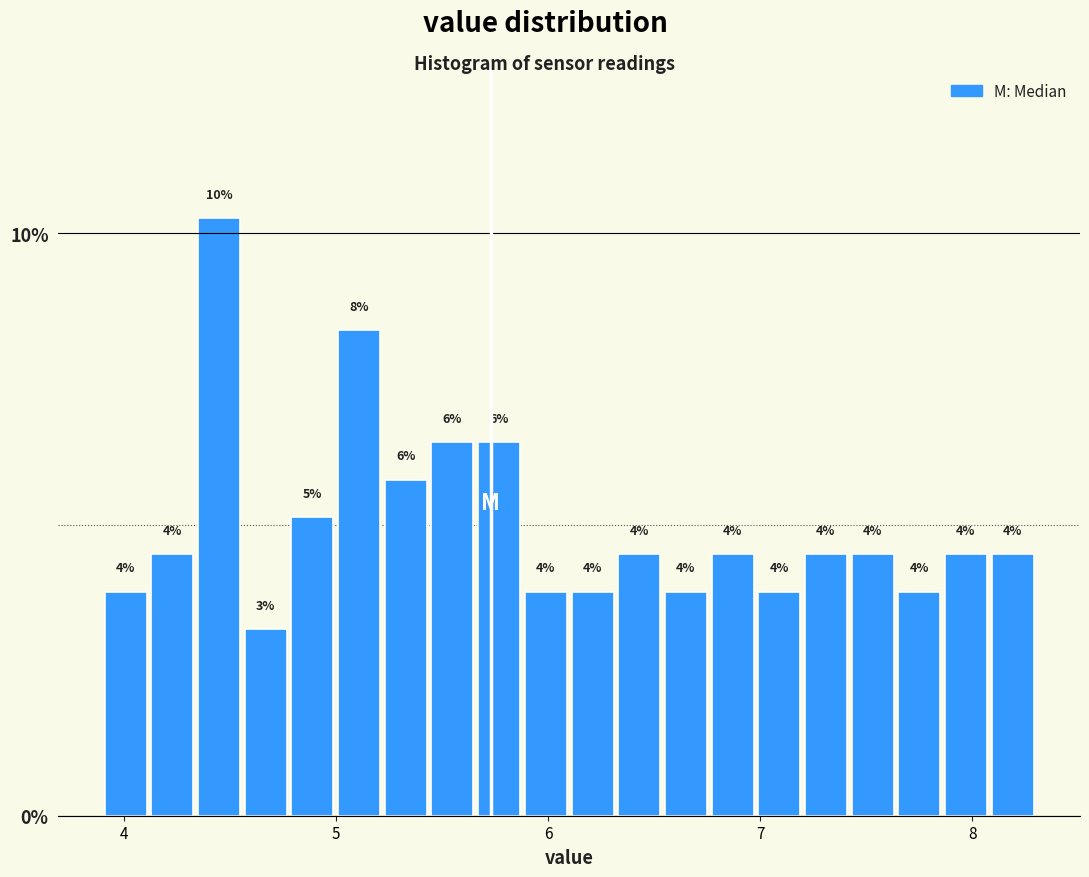

Read against the x-axis, roughly where is the centre of the tallest bar?

4.5